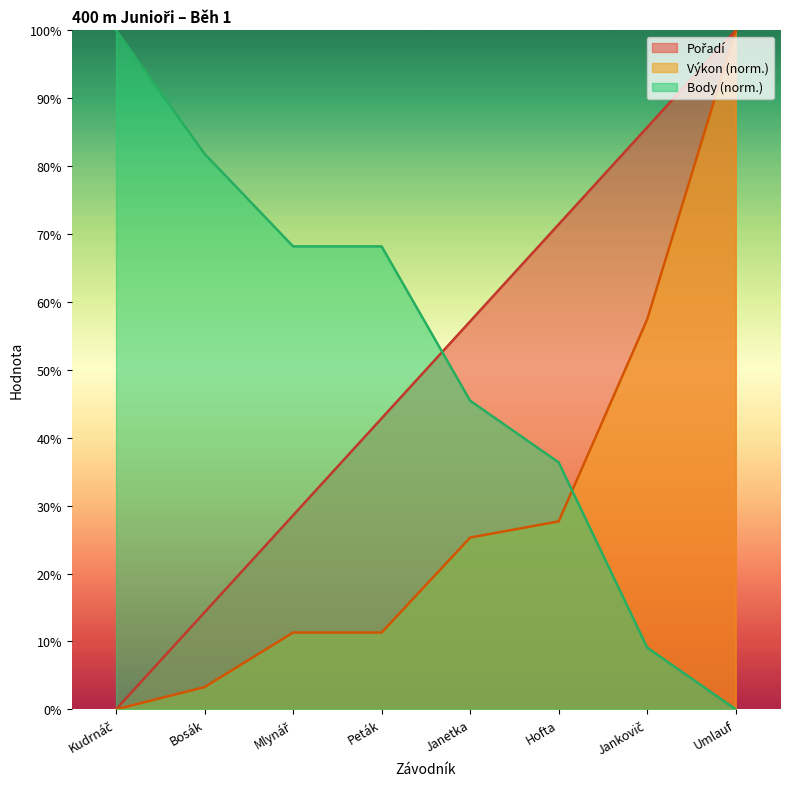

What is the greatest value displayed?

100.0